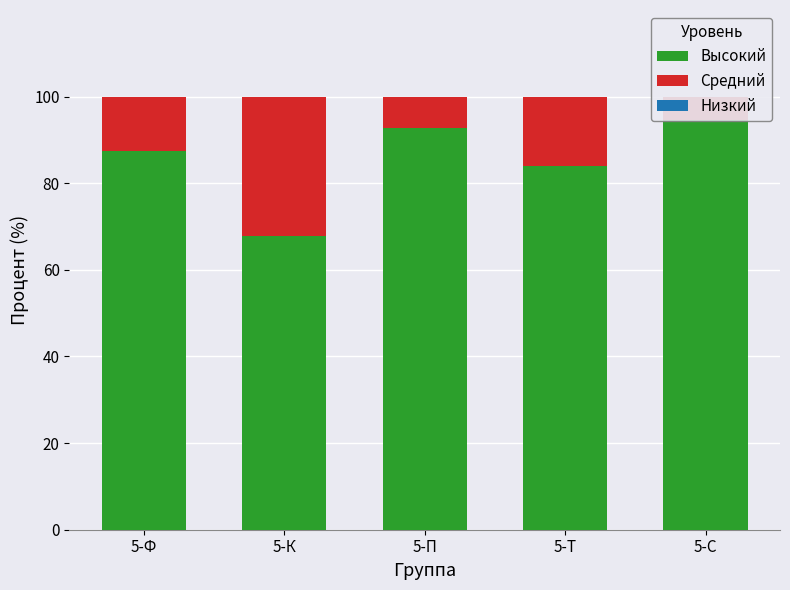

Read the Средний value at 5-С.

5.4